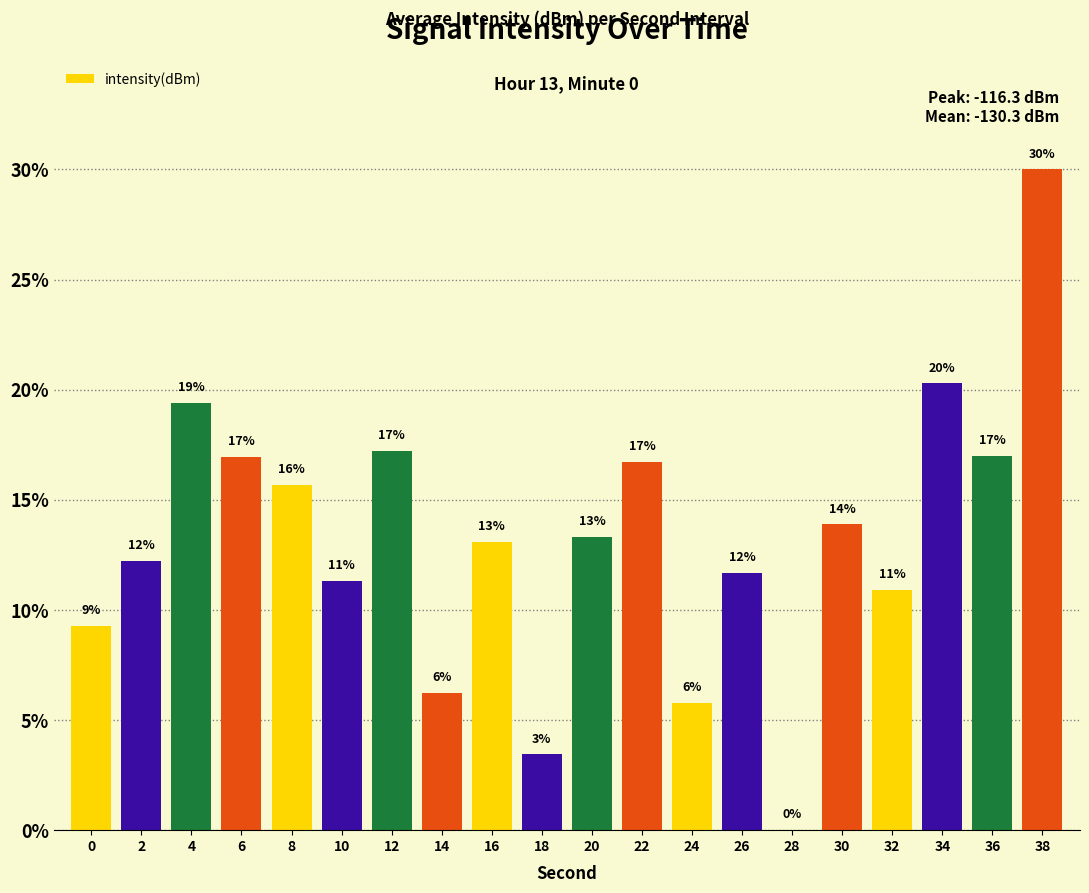

Does the chart contain stacked bars?

No